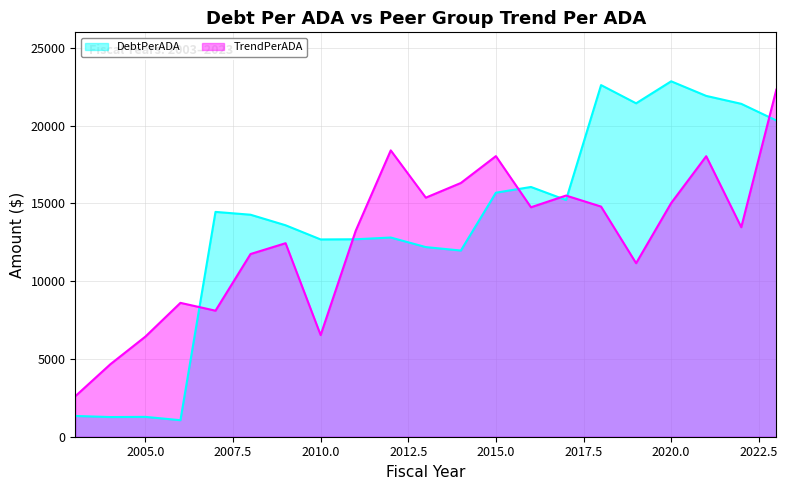

What is the difference between the DebtPerADA values at 2022 and 2012?

8596.4